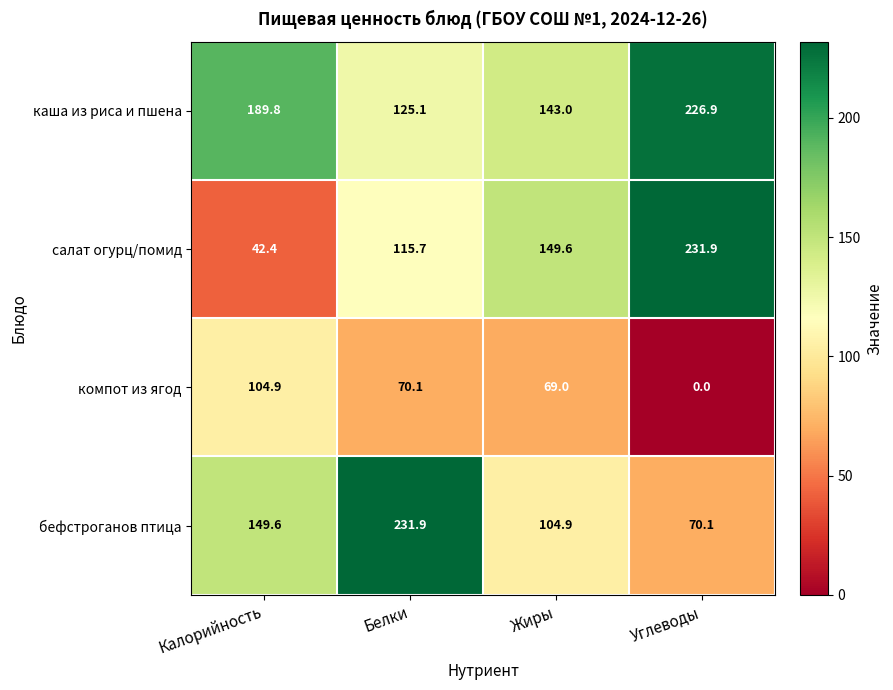

At how many categories does at least one series exceed 109?

4